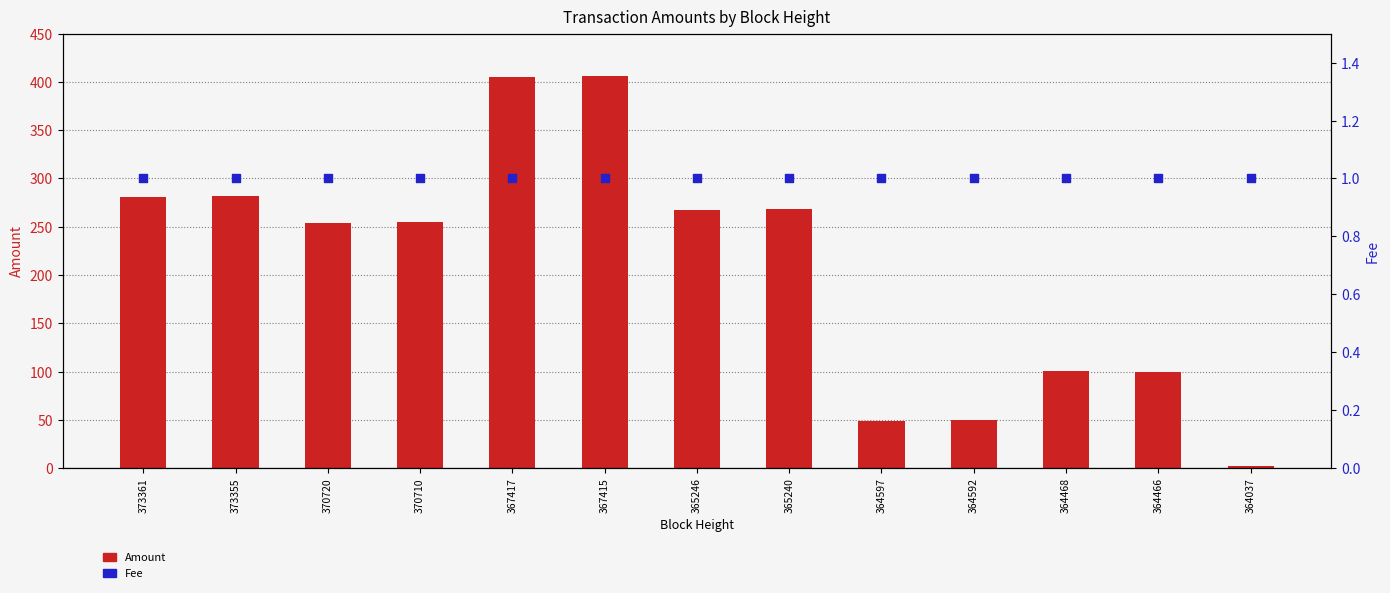

At how many categories does at least one series exceed 329?

2